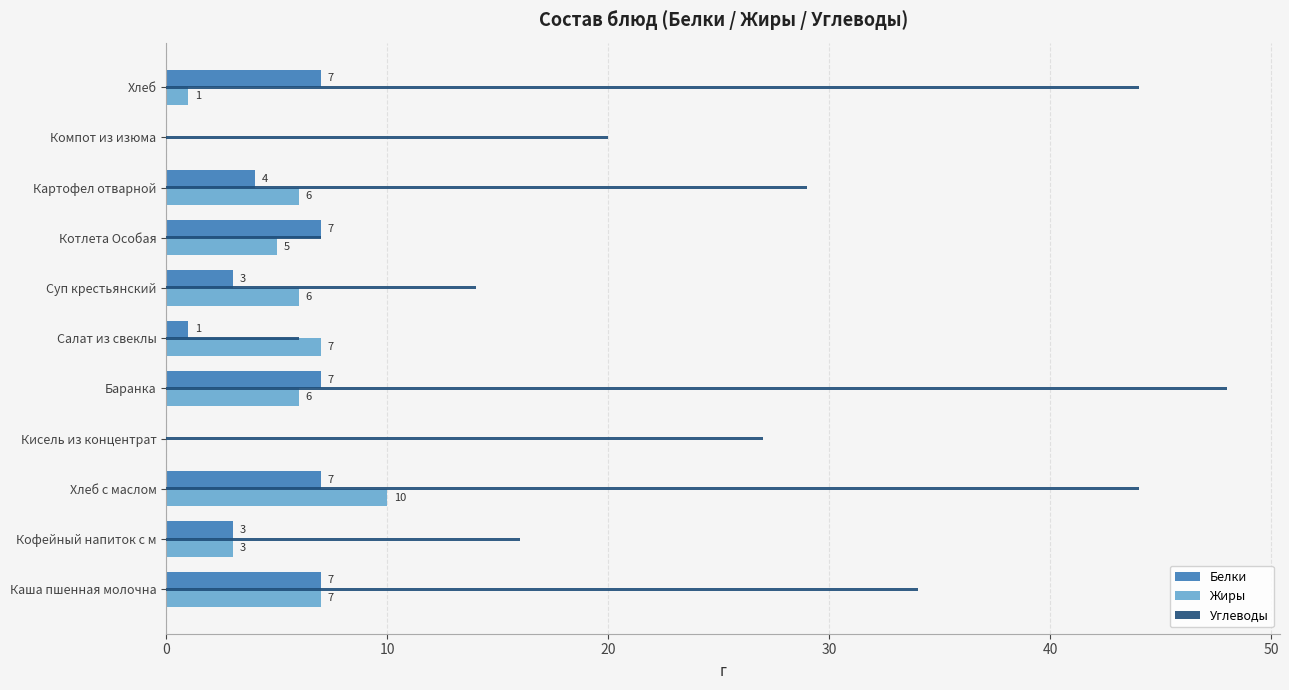

The value of Жиры at Суп крестьянский is 6. True or false?

True